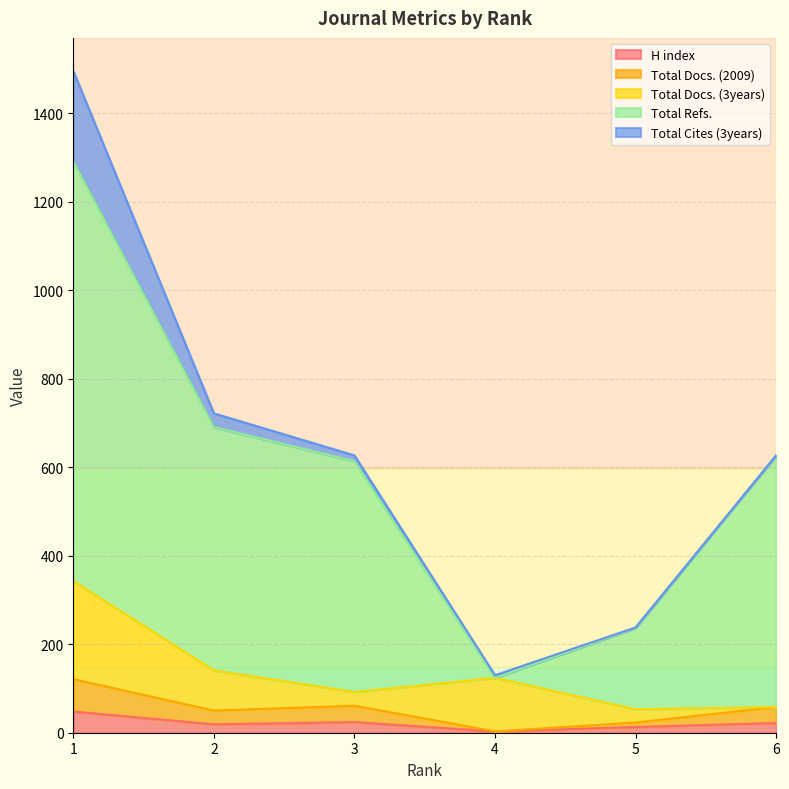

Is the value of Total Refs. at 6 greater than the value of Total Docs. (2009) at 4?

Yes